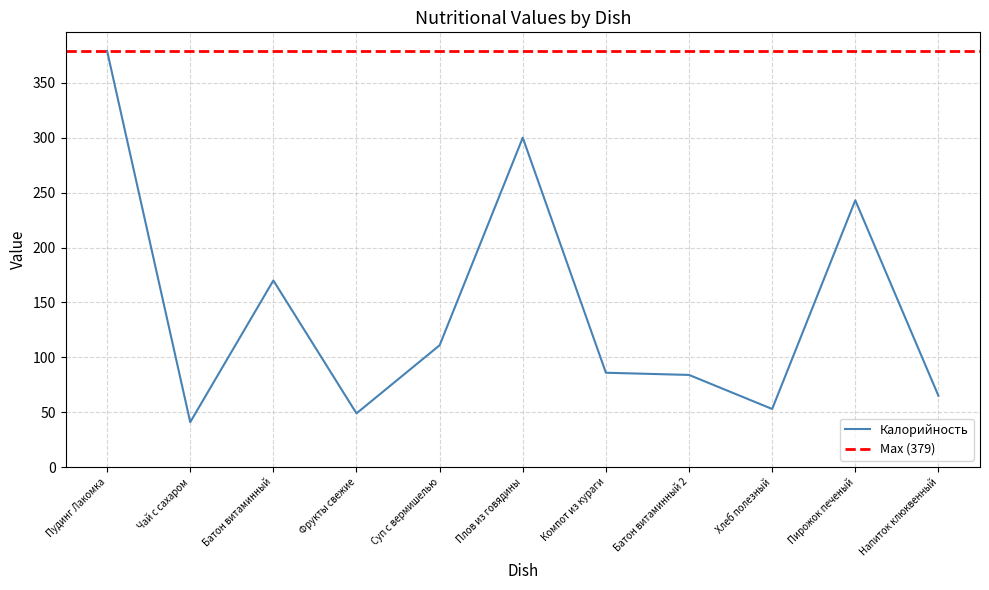

Which series changed the most between Батон витаминный and Компот из кураги?

Калорийность